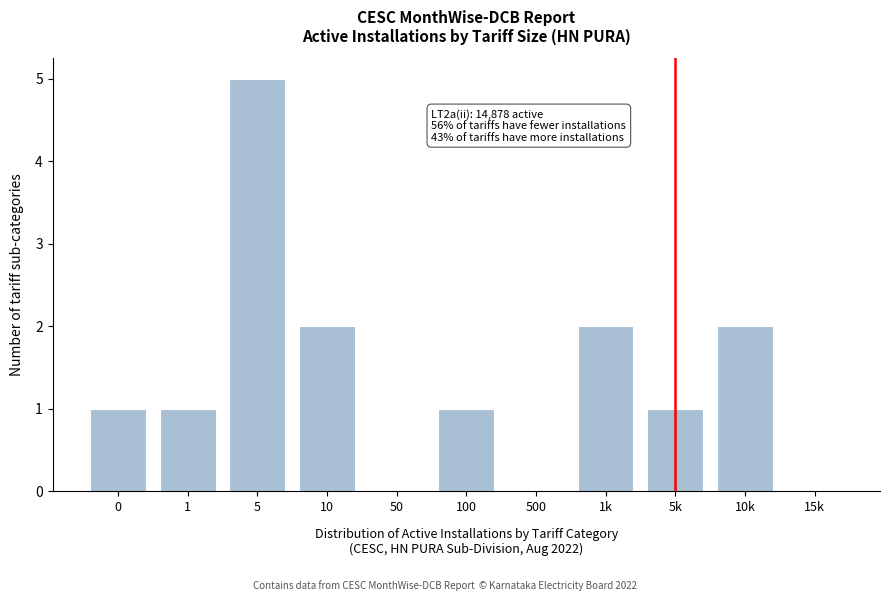

Reading left to right, what are all the values shown in this chart?

0=1	1=1	5=5	10=2	50=0	100=1	500=0	1k=2	5k=1	10k=2	15k=0